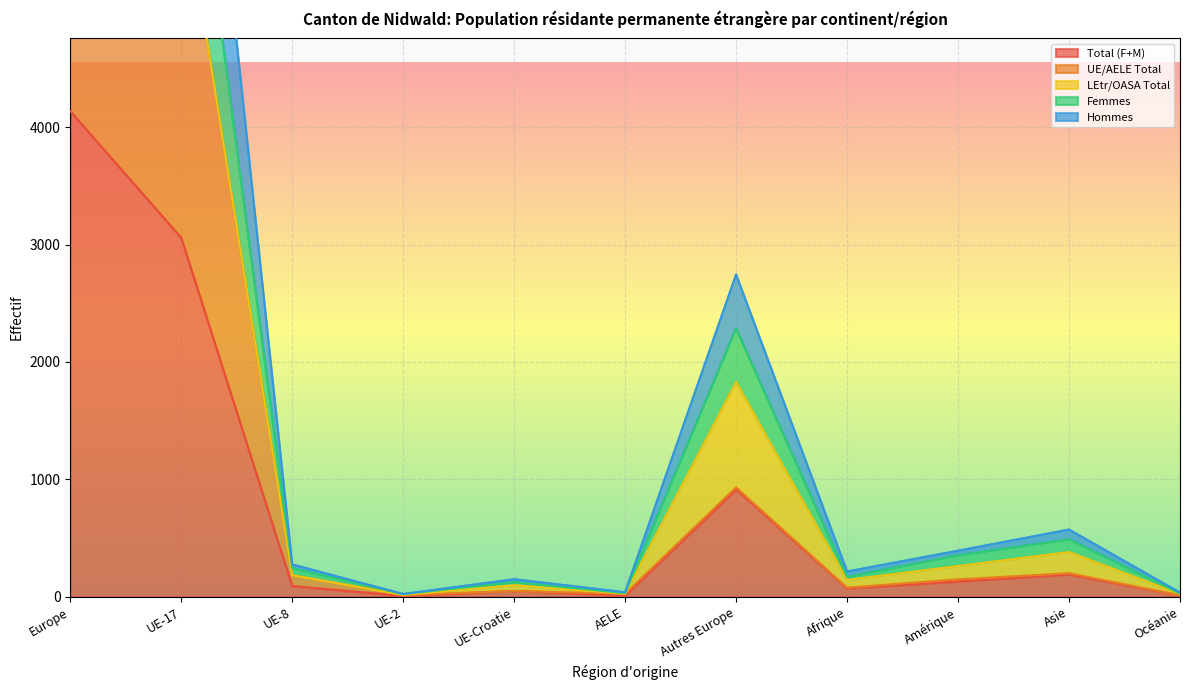

What is the label of the 11th point from the left?

Océanie